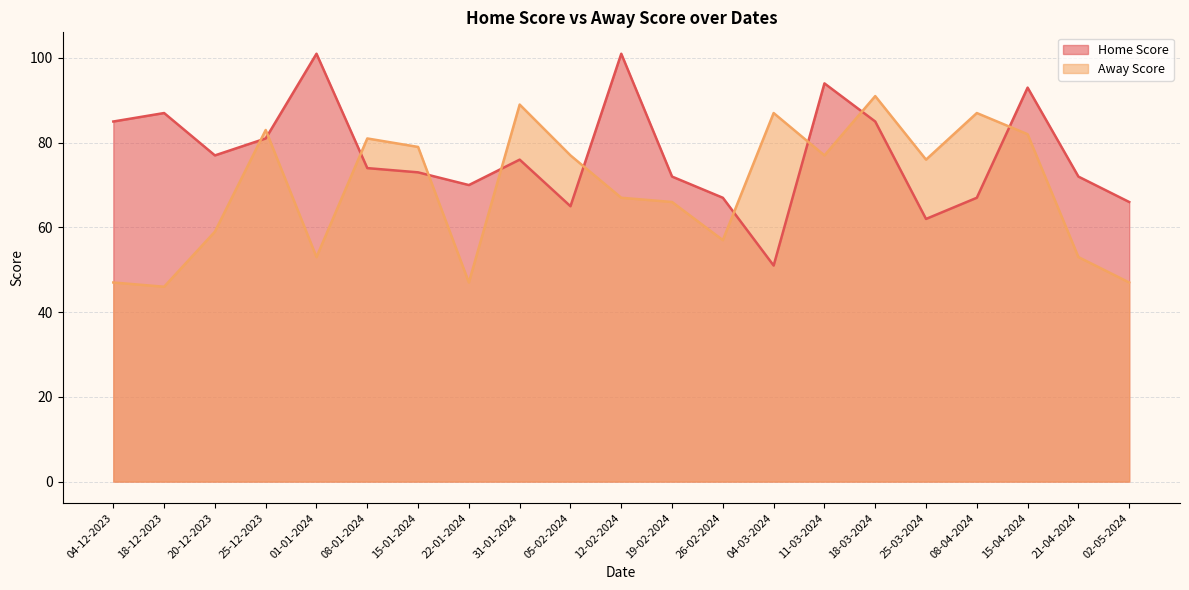

Reading left to right, what are all the values shown in this chart?

Home Score: 04-12-2023=85	18-12-2023=87	20-12-2023=77	25-12-2023=81	01-01-2024=101	08-01-2024=74	15-01-2024=73	22-01-2024=70	31-01-2024=76	05-02-2024=65	12-02-2024=101	19-02-2024=72	26-02-2024=67	04-03-2024=51	11-03-2024=94	18-03-2024=85	25-03-2024=62	08-04-2024=67	15-04-2024=93	21-04-2024=72	02-05-2024=66
Away Score: 04-12-2023=47	18-12-2023=46	20-12-2023=59	25-12-2023=83	01-01-2024=53	08-01-2024=81	15-01-2024=79	22-01-2024=47	31-01-2024=89	05-02-2024=77	12-02-2024=67	19-02-2024=66	26-02-2024=57	04-03-2024=87	11-03-2024=77	18-03-2024=91	25-03-2024=76	08-04-2024=87	15-04-2024=82	21-04-2024=53	02-05-2024=47